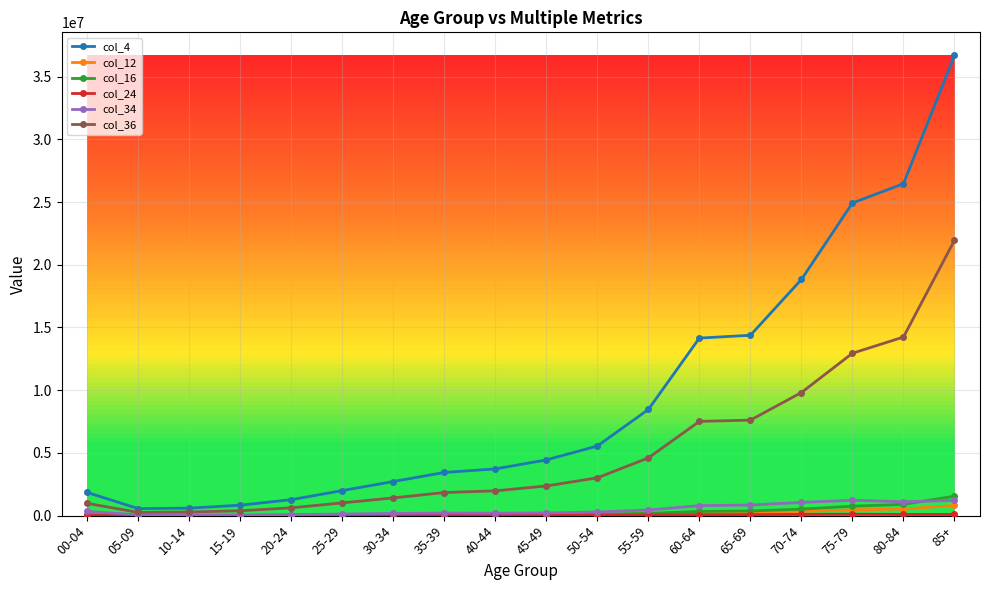

What is the greatest value displayed?

36691882